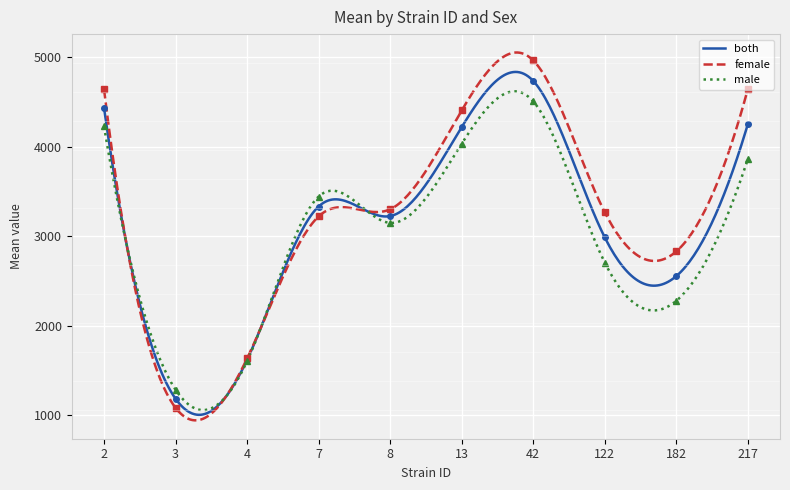

What is the value of the male point at the 6th from the left?

4033.0